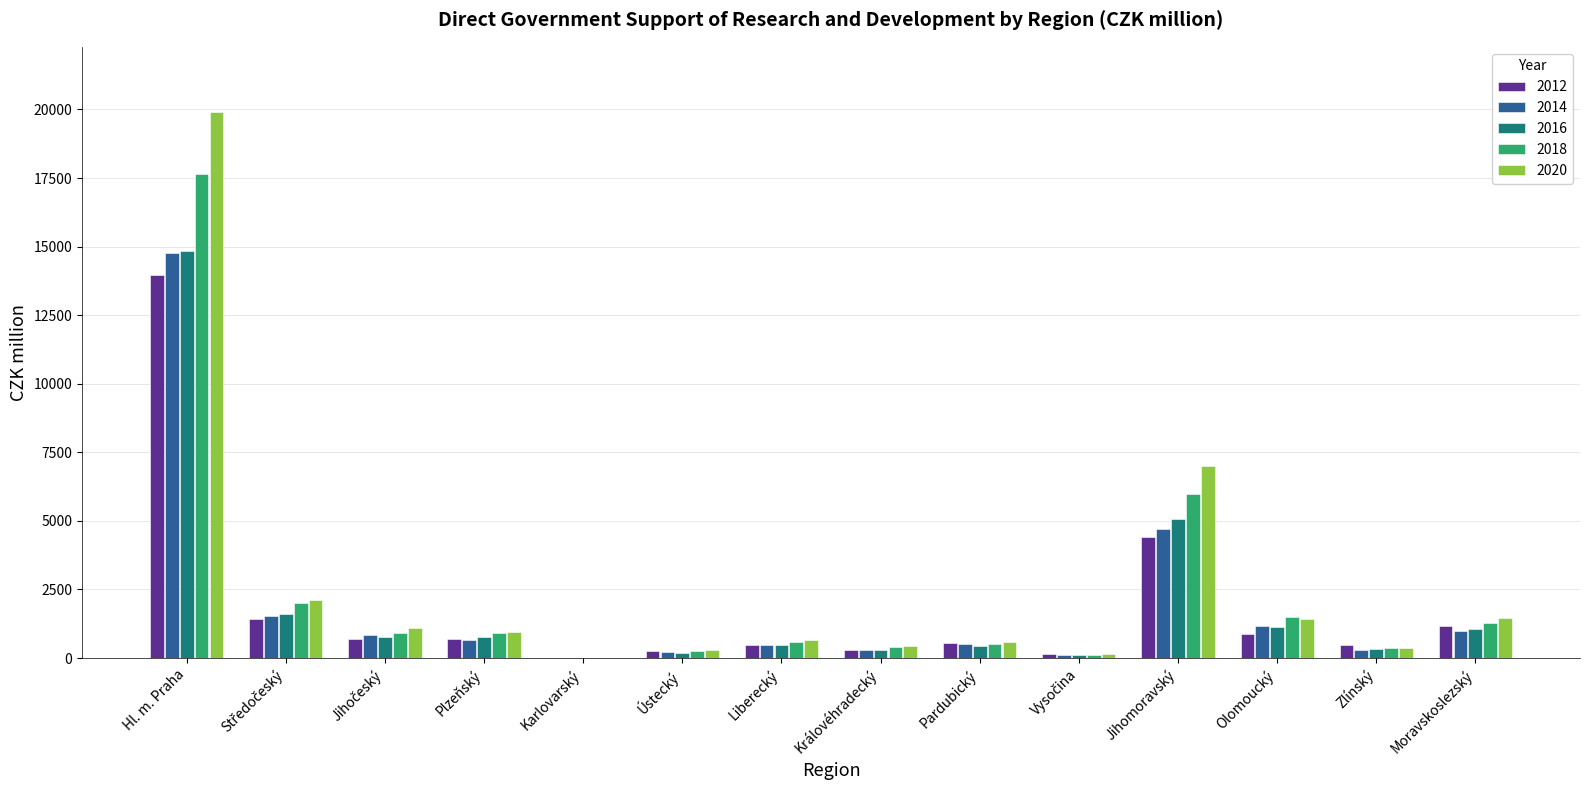

What is the greatest value displayed?

19895.1